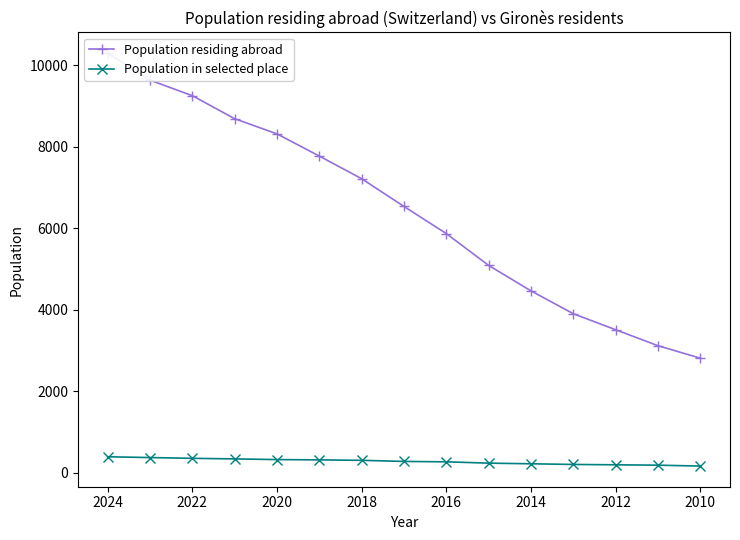

Which series has the largest total across all categories?

Population residing abroad